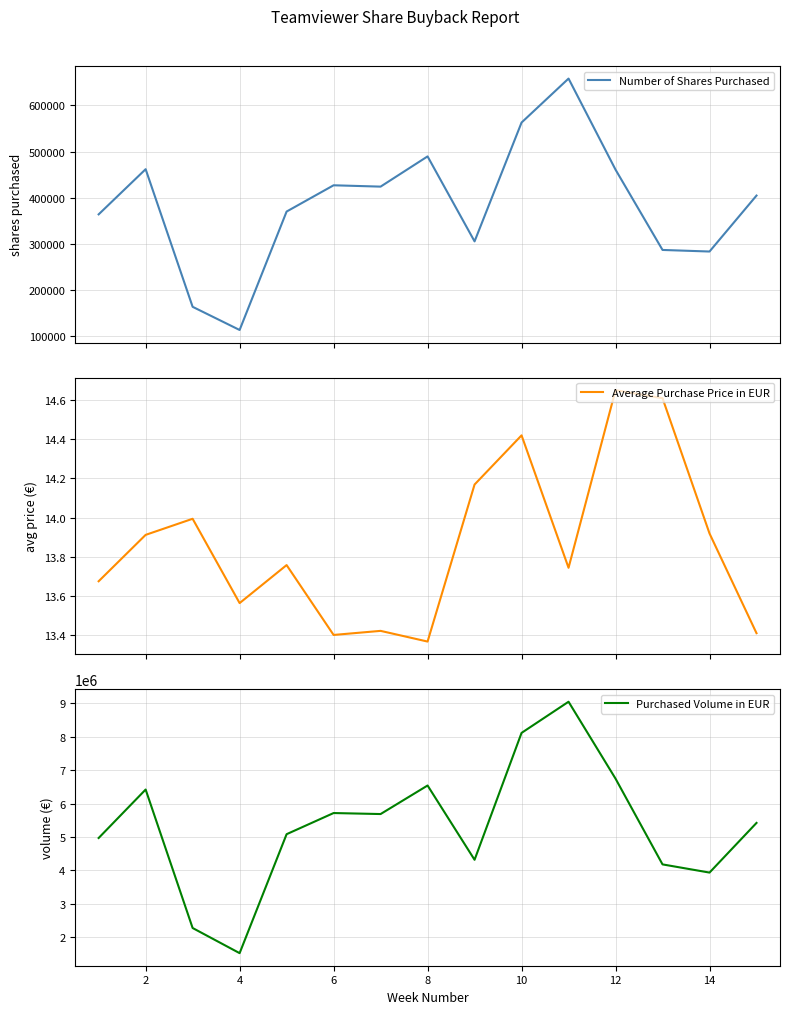

What is the lowest value of the Number of Shares Purchased series?

112353